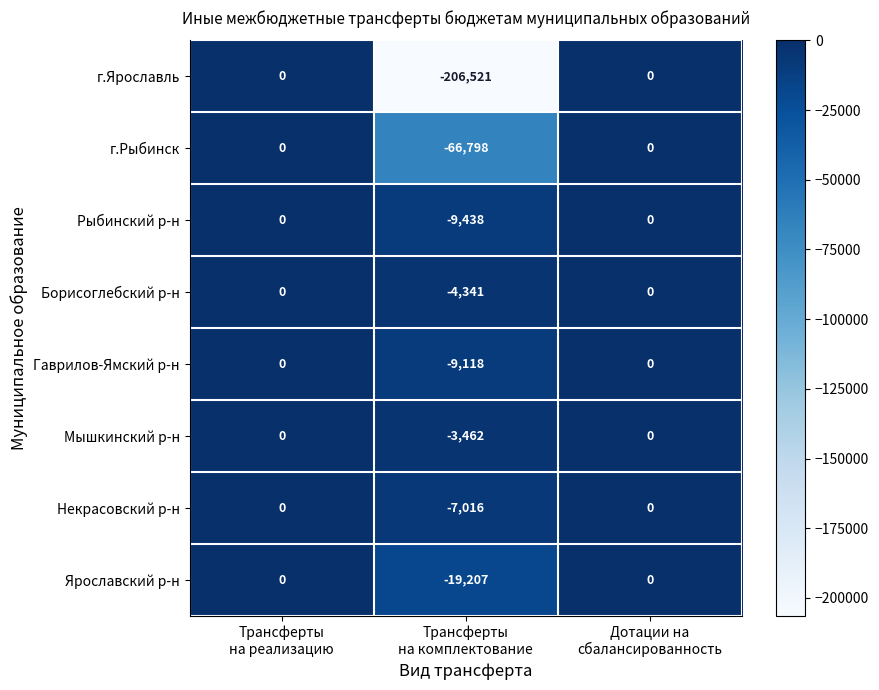

Reading left to right, what are all the values shown in this chart?

г.Ярославль: 0	-206521	0
г.Рыбинск: 0	-66798	0
Рыбинский р-н: 0	-9438	0
Борисоглебский р-н: 0	-4341	0
Гаврилов-Ямский р-н: 0	-9118	0
Мышкинский р-н: 0	-3462	0
Некрасовский р-н: 0	-7016	0
Ярославский р-н: 0	-19207	0